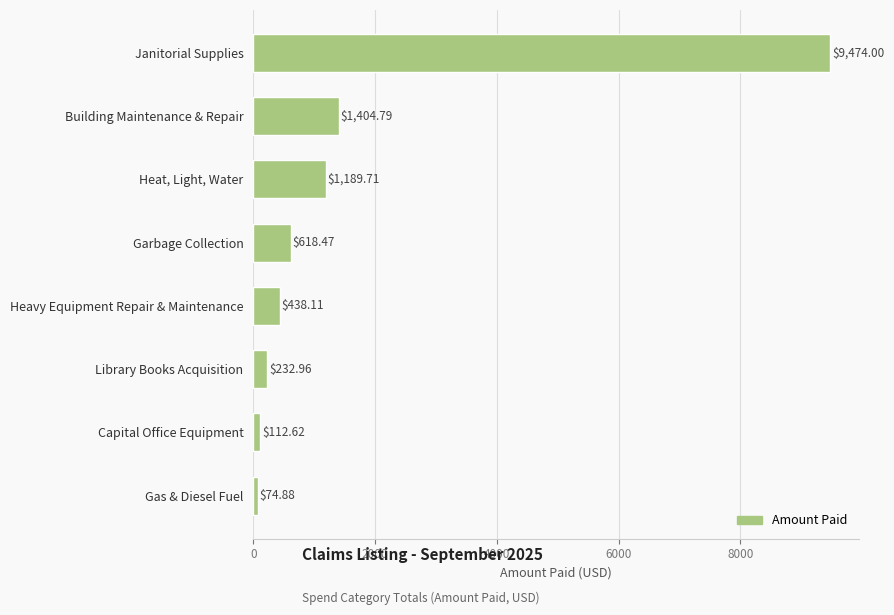

What is the sum of all values?

13545.5